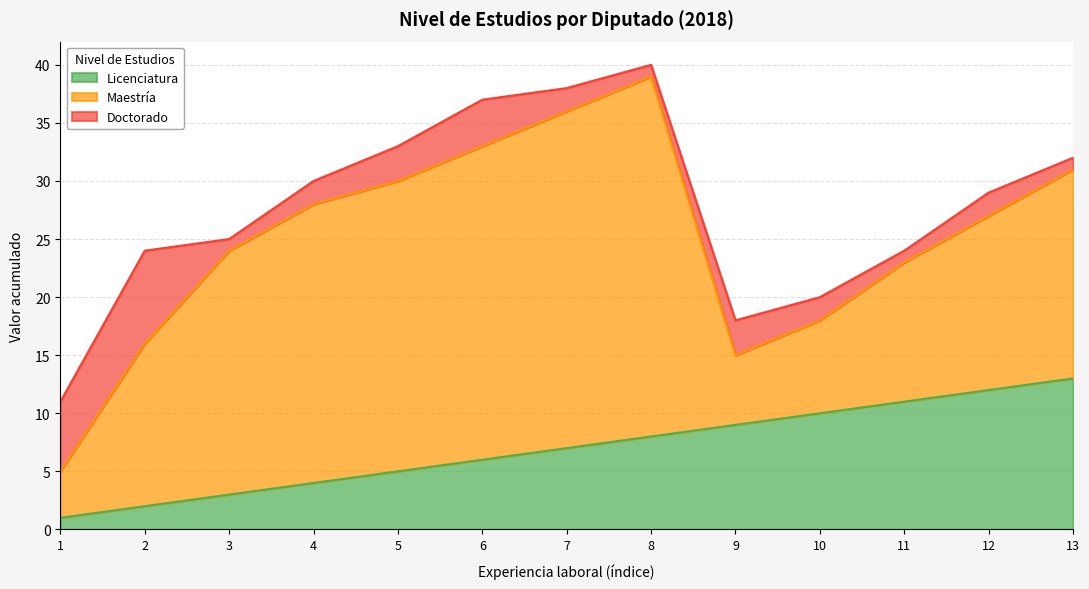

Rank the categories by Maestría value from highest to lowest.

8, 7, 6, 5, 4, 3, 13, 12, 2, 11, 10, 9, 1